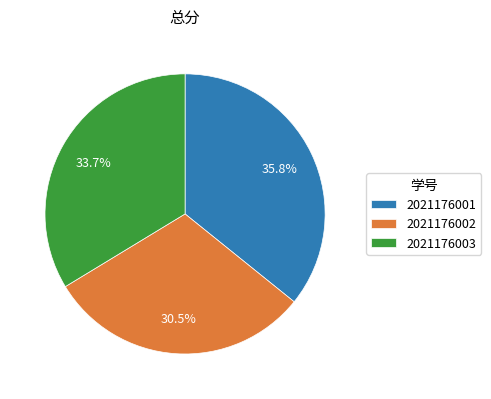

To the nearest percent, what is the difference between the largest and smallest slice percentages?

5%